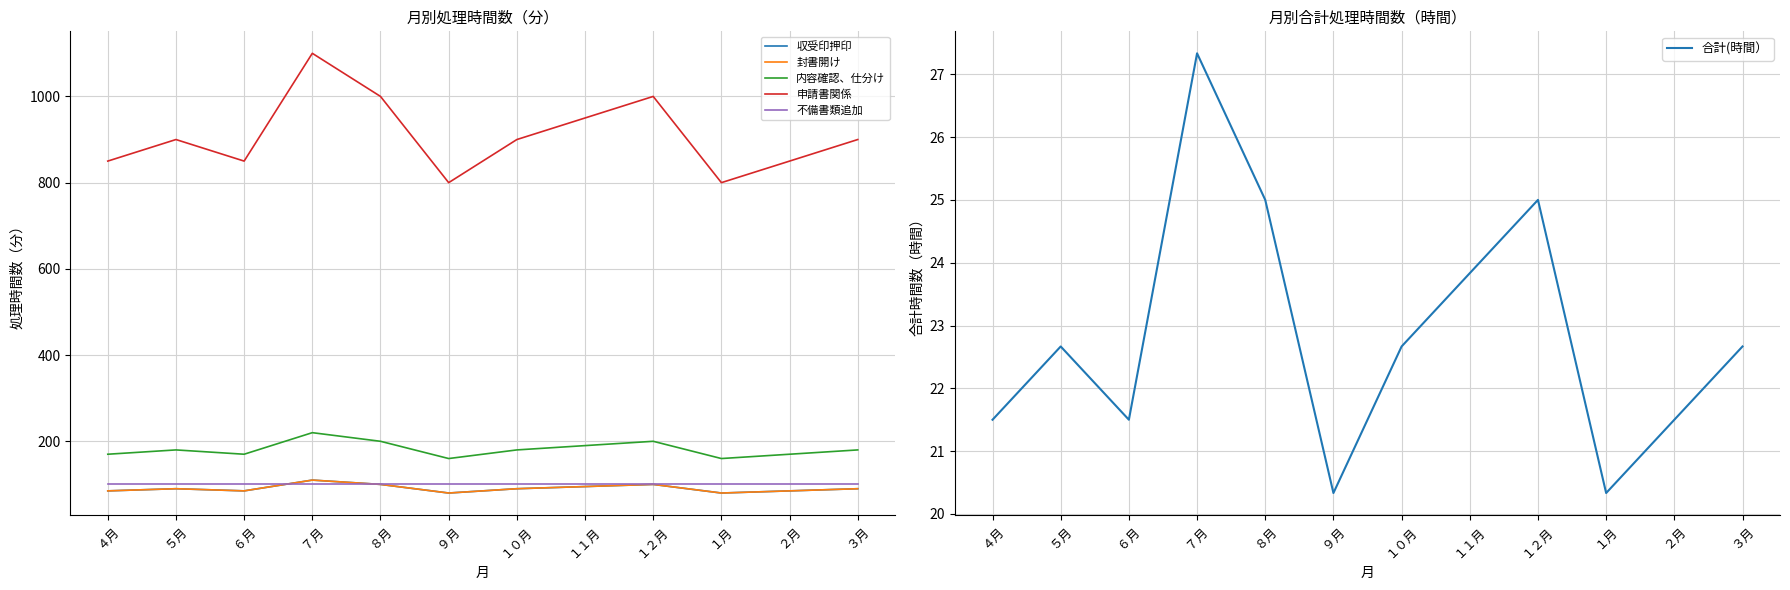

What is the difference between the second highest and second lowest values in the 合計(時間） series?

4.7